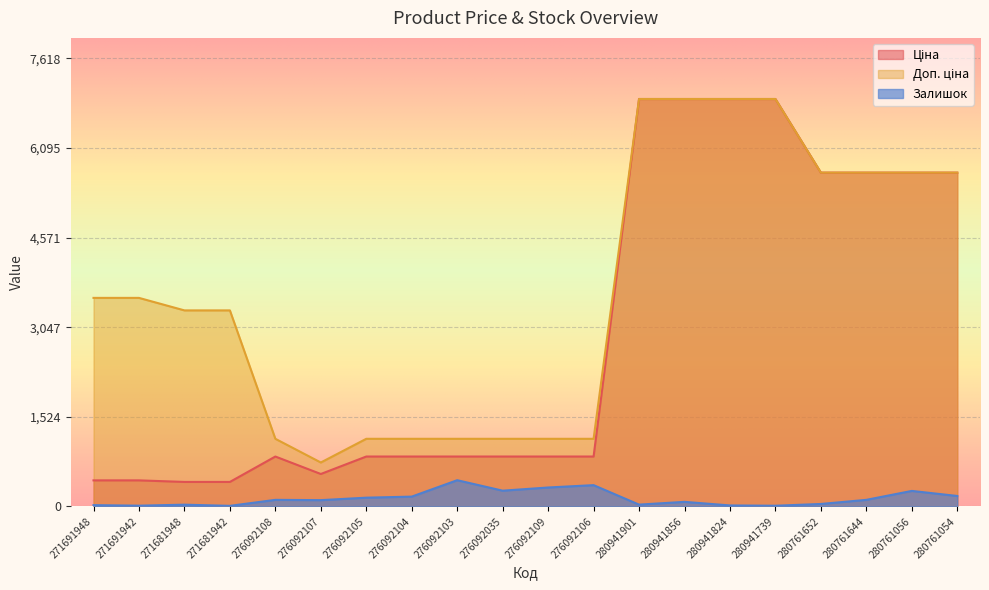

What is the maximum value for Доп. ціна?

6925.7